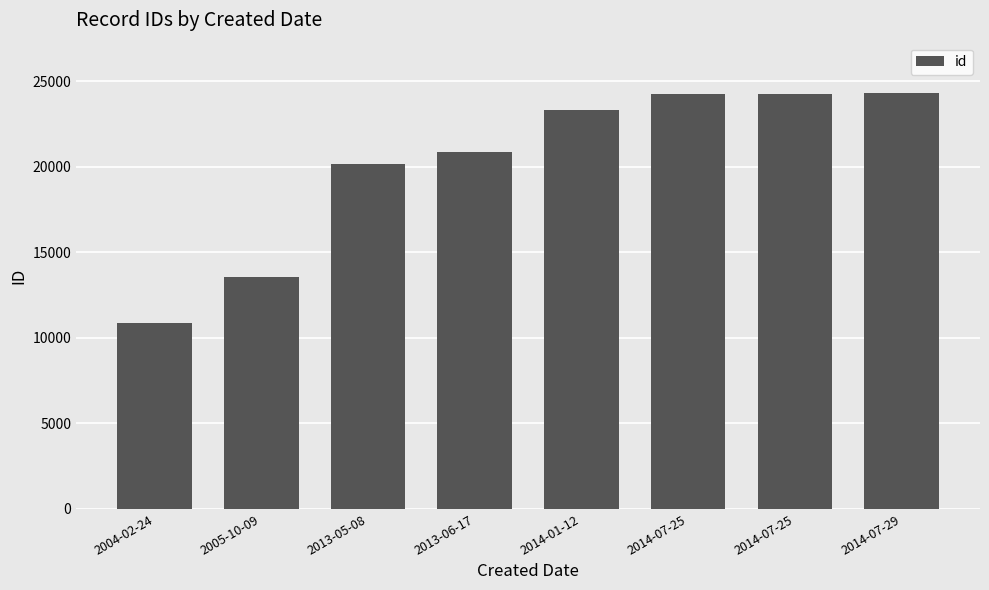

What is the sum of all values?

161715